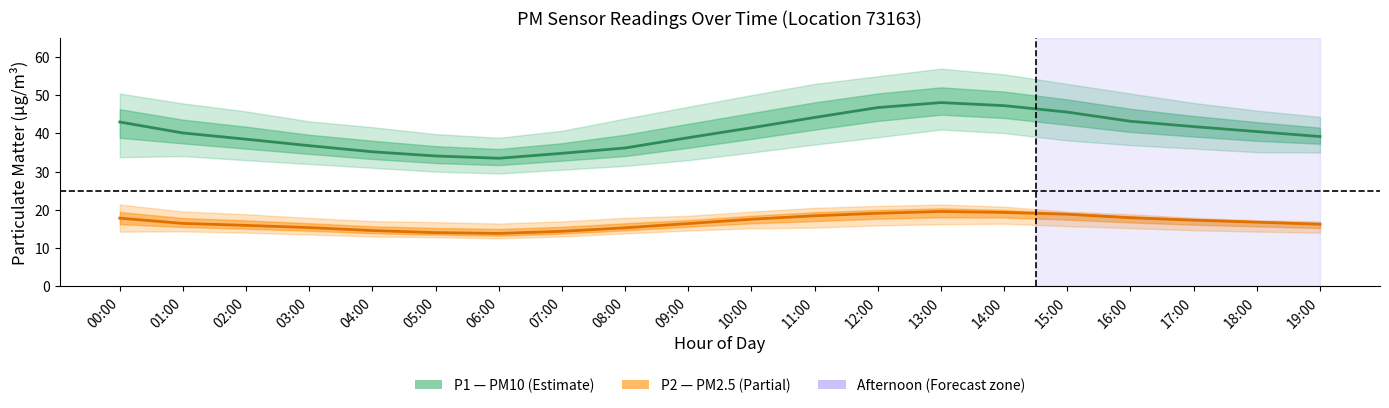

What is the value of the P2 (PM2.5) point at the 15th from the left?

19.3